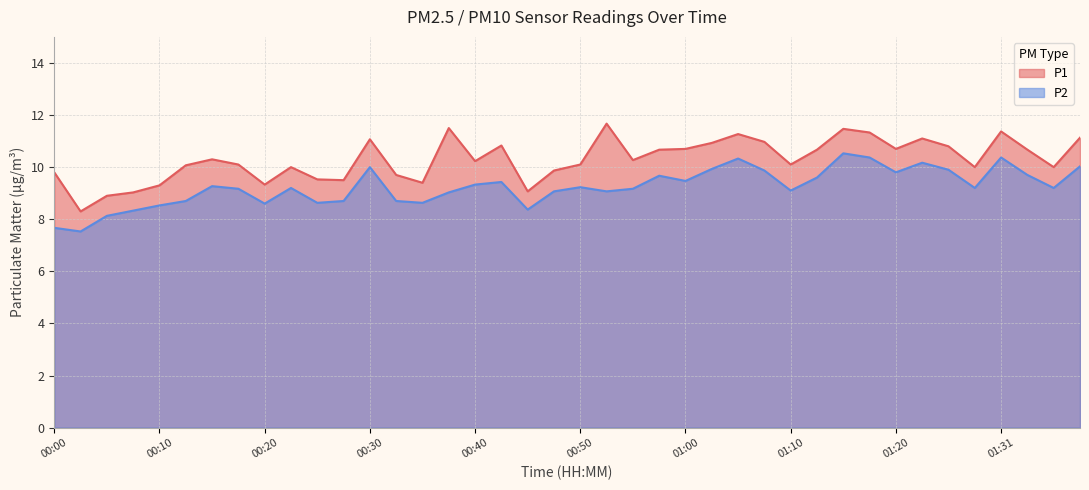

What is the maximum value for P1?

11.7